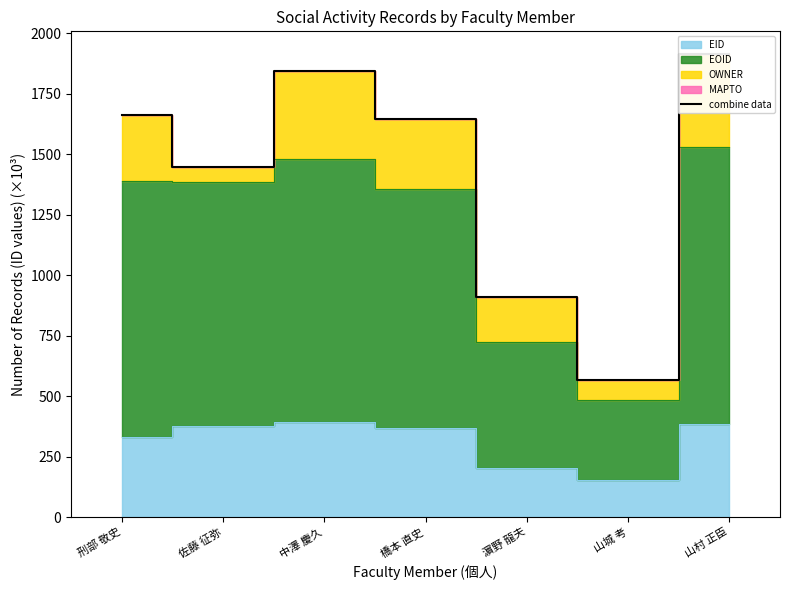

Is it true that the value at 山村 正臣 is 1912.5?

True